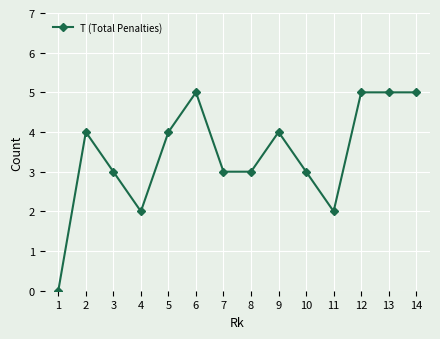

What is the value of the 9th point from the left?

4